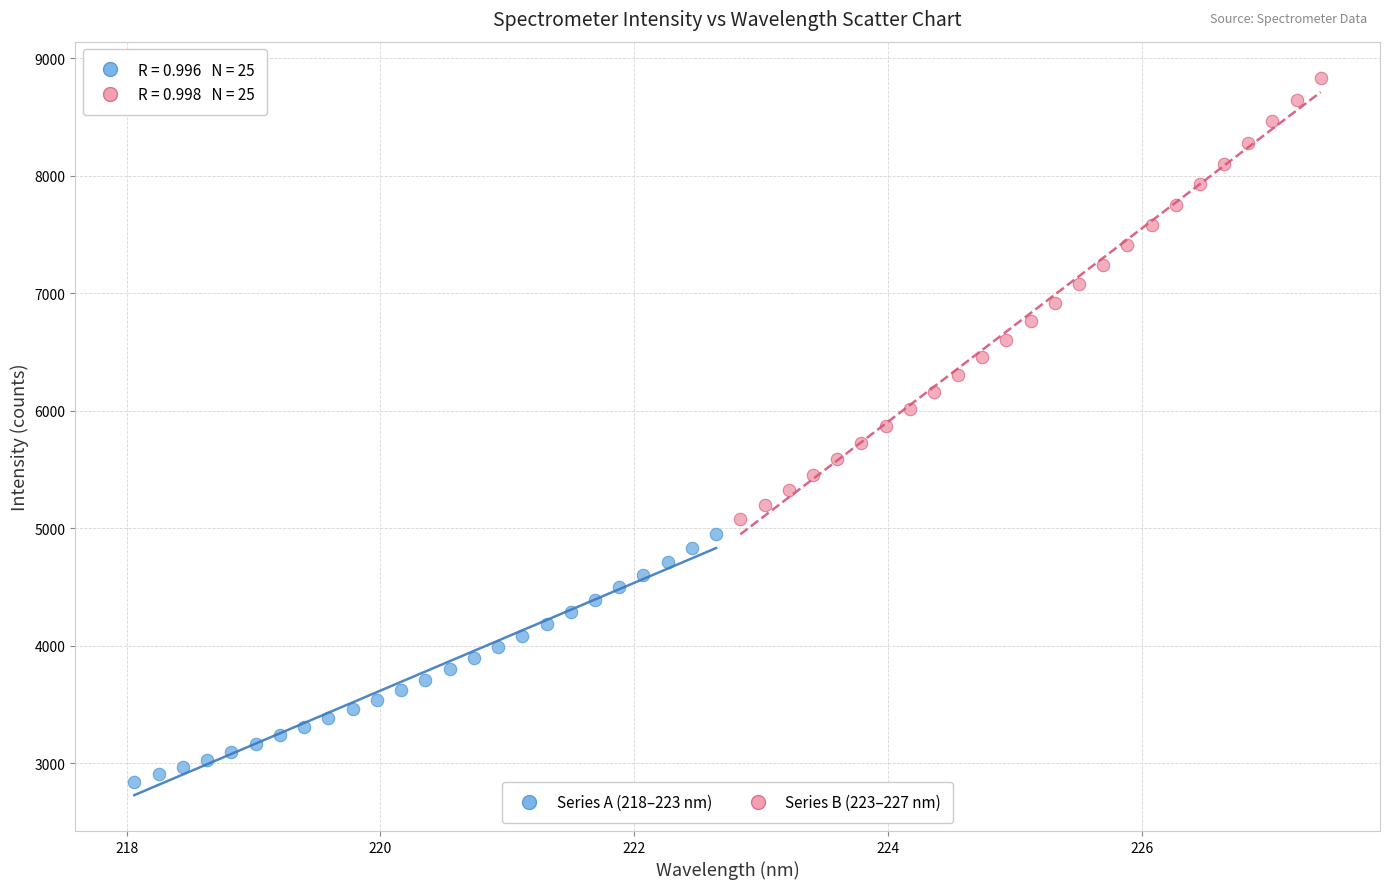

Which series contains the lowest Y value?

Series A (218–223 nm)